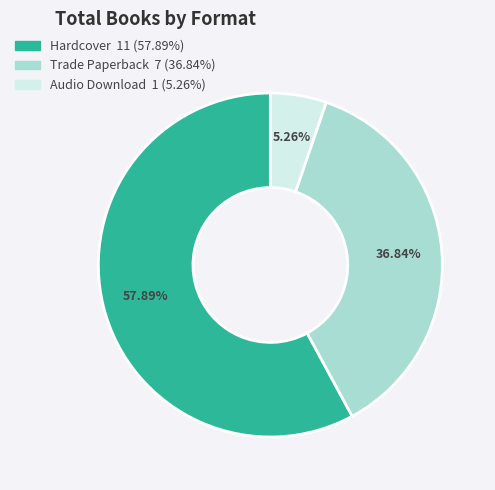

What percentage do Hardcover and Audio Download together represent?

63.2%